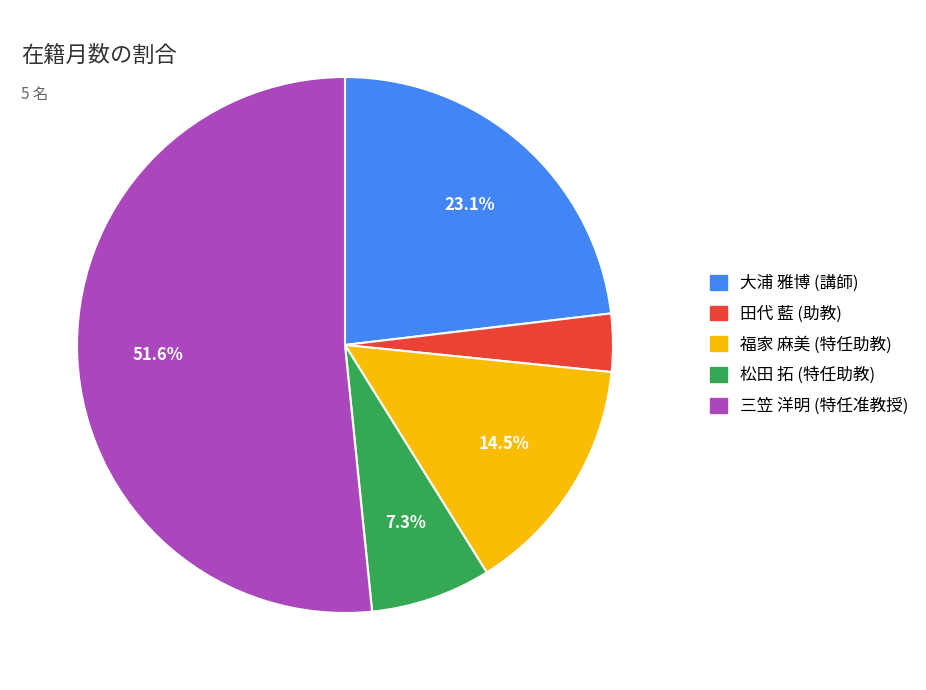

Rank the categories by value from lowest to highest.

田代 藍 (助教), 松田 拓 (特任助教), 福家 麻美 (特任助教), 大浦 雅博 (講師), 三笠 洋明 (特任准教授)